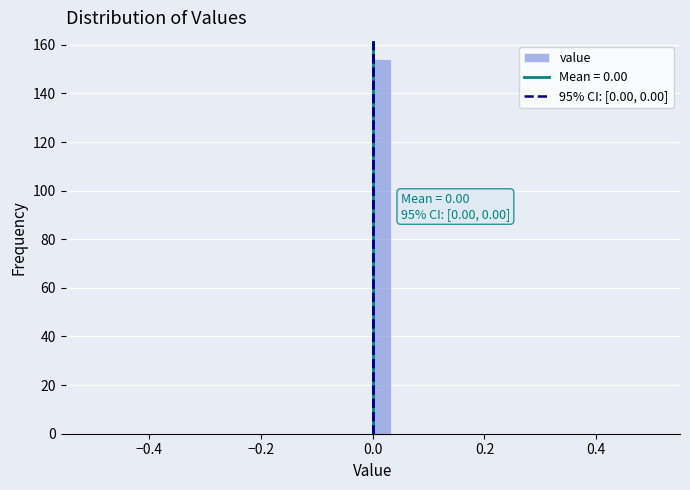

Read against the x-axis, roughly where is the centre of the tallest bar?

0.02